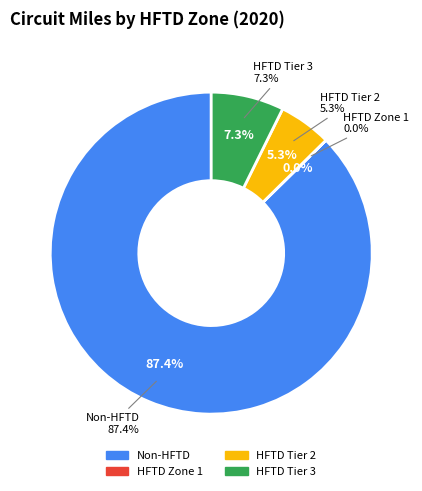

To the nearest percent, what is the difference between the largest and smallest slice percentages?

87%